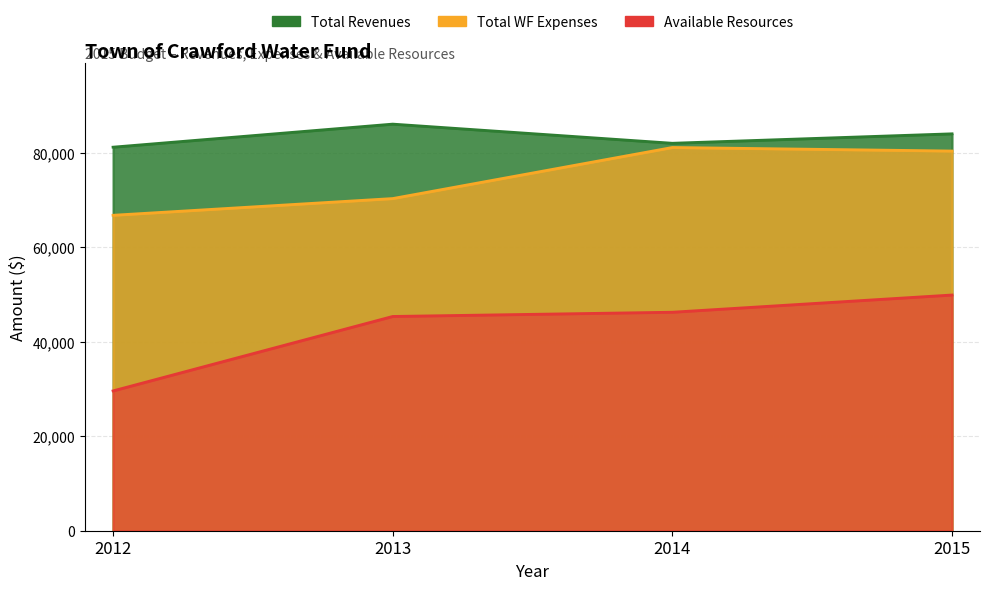

At 2014, list the series in order from largest to smallest.

Total Revenues, Total WF Expenses, Available Resources